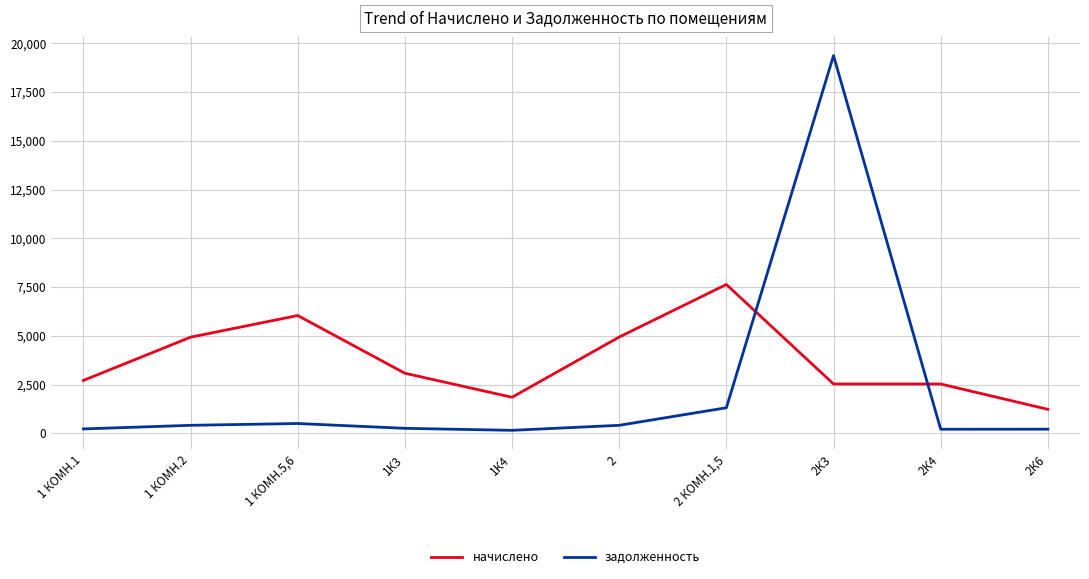

How many values in the начислено series are below 3081?

5